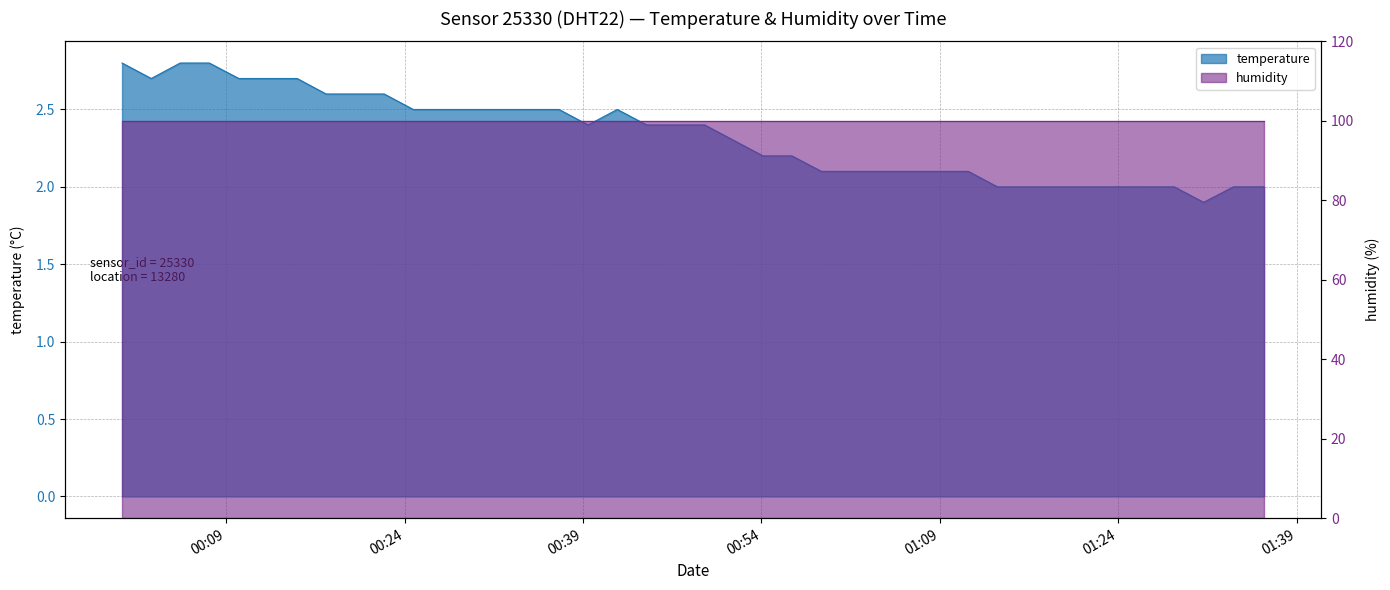

At which label is the value closest to 2?

2022-12-07T01:13:51